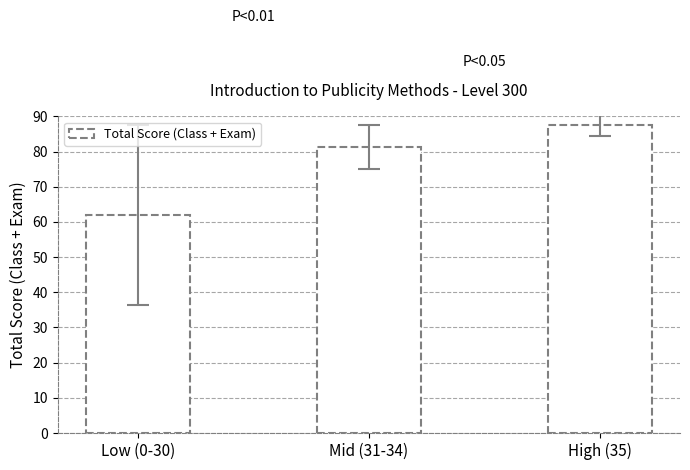

What position from the right is Low (0-30)?

3